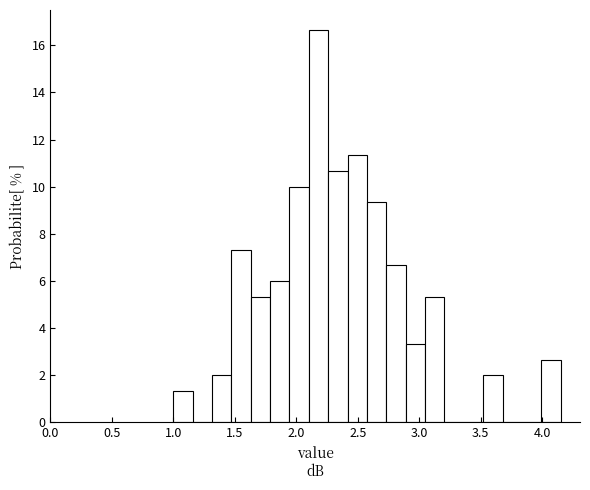

Read against the x-axis, roughly where is the centre of the tallest bar?

2.20